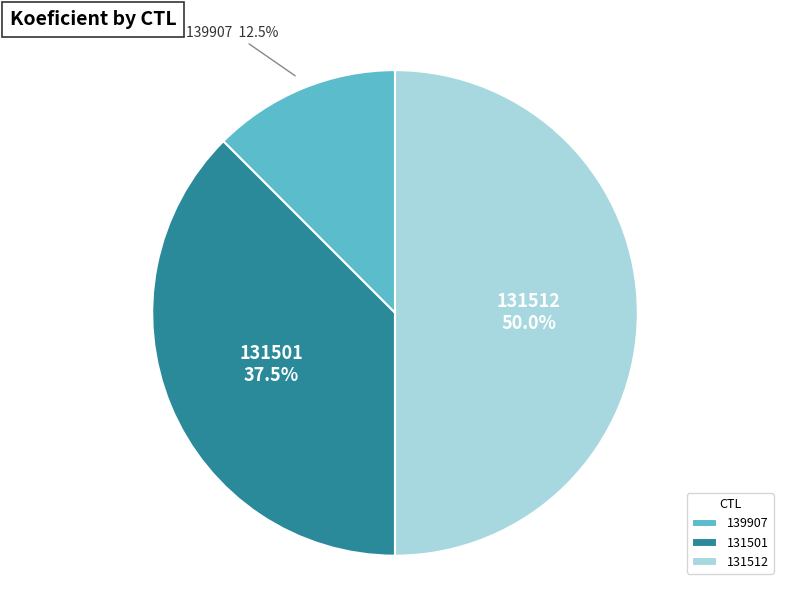

Is it true that 131512 is 50% of the pie?

True